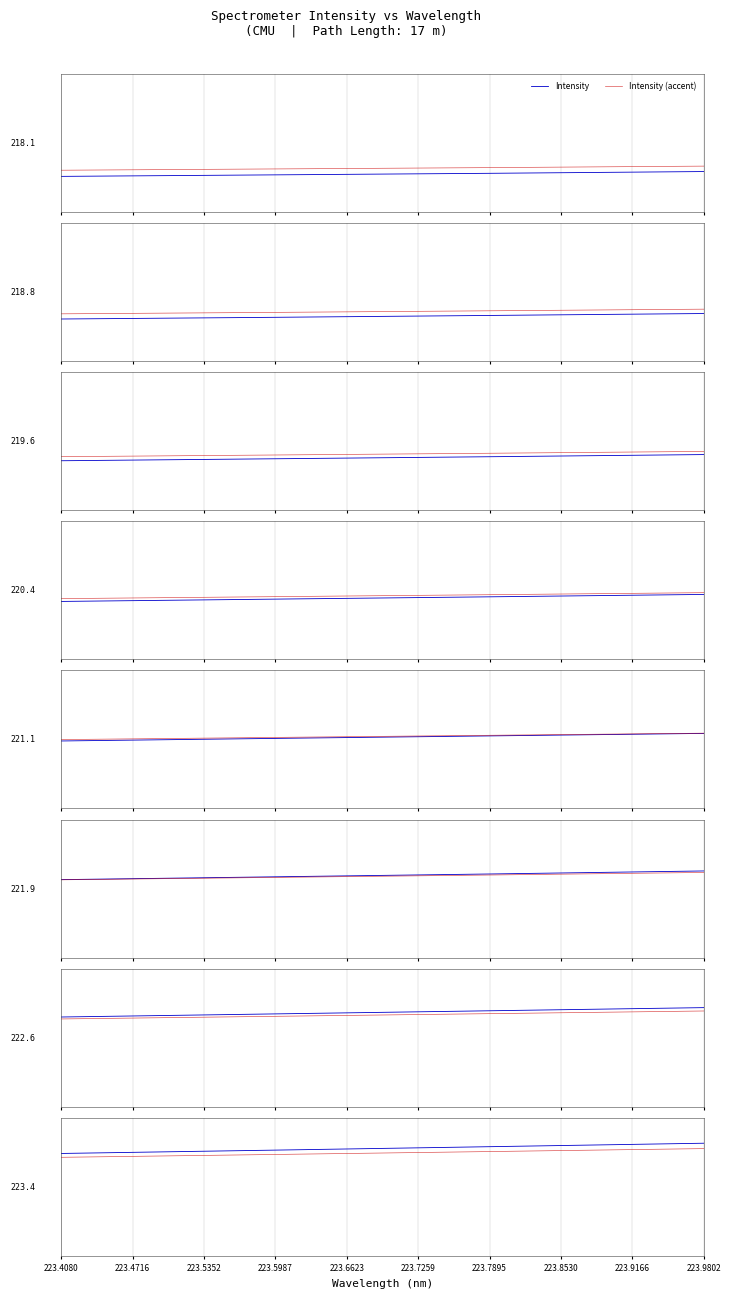

List the labels in order of Intensity value, smallest first.

223.4080, 223.4716, 223.5352, 223.5987